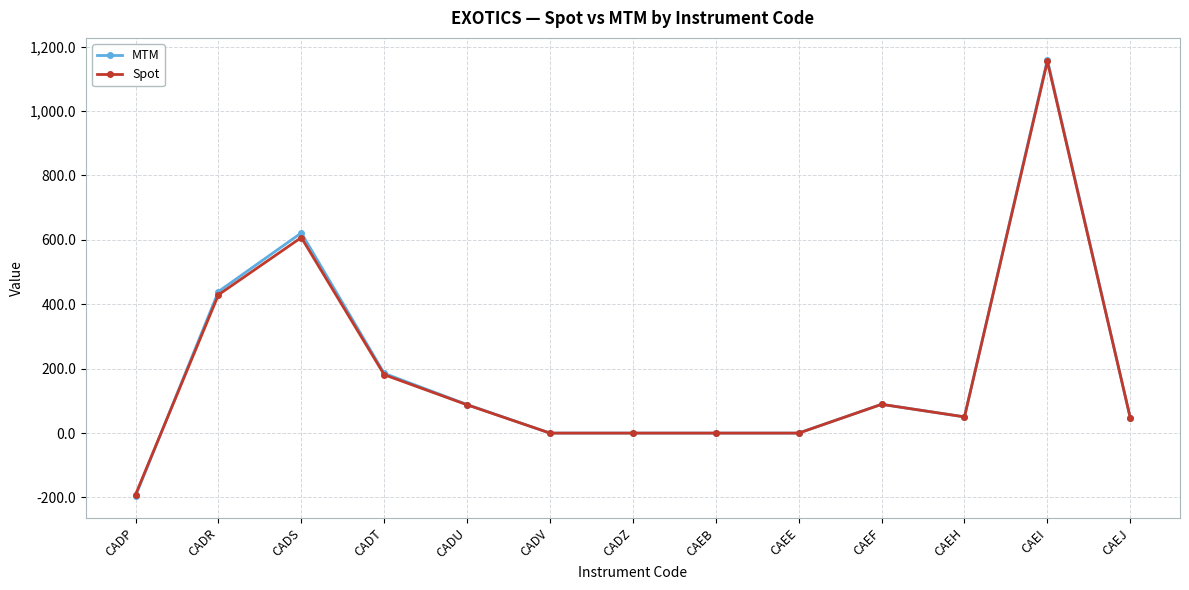

Where is MTM nearest to the value 481?

CADR